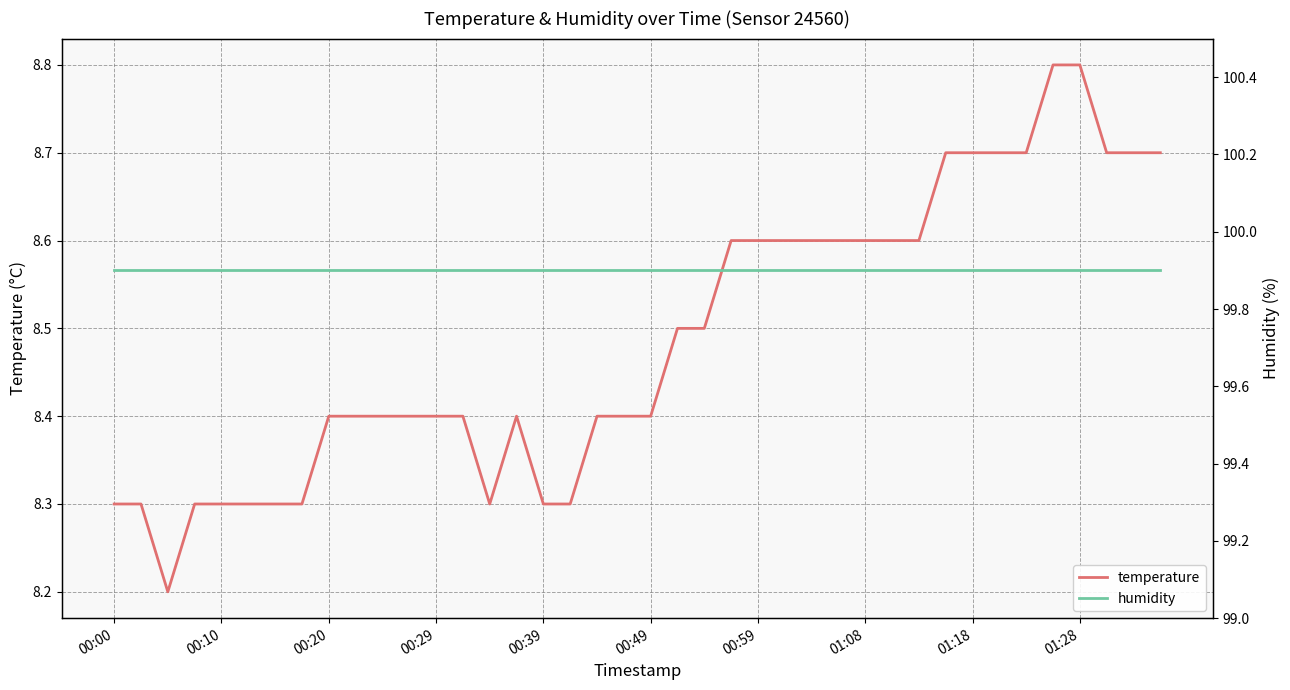

True or false: temperature and humidity intersect in this chart.

False